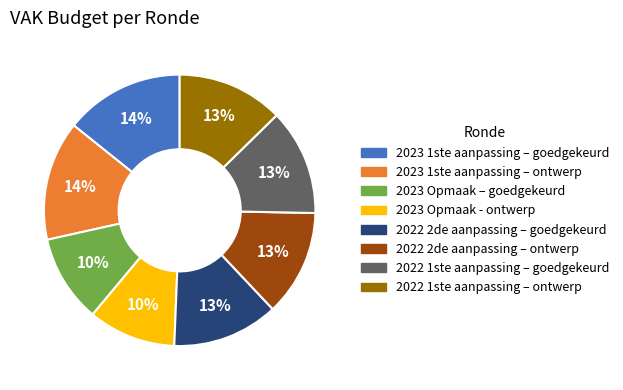

To the nearest percent, what is the difference between the largest and smallest slice percentages?

4%